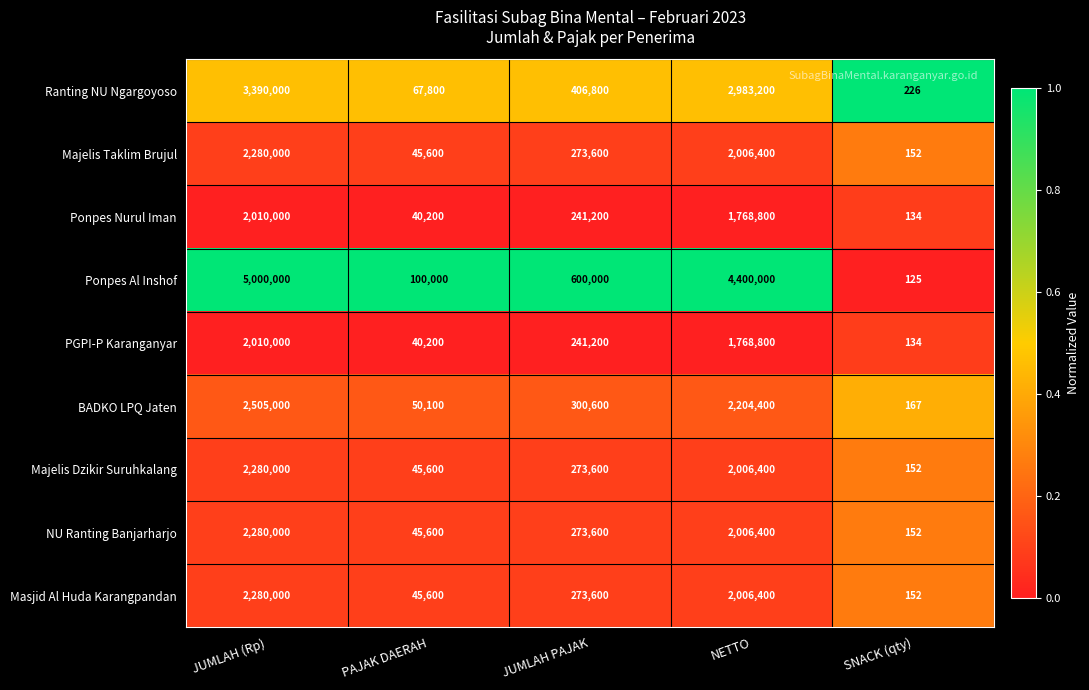

At which category is the sum across all series the highest?

JUMLAH (Rp)